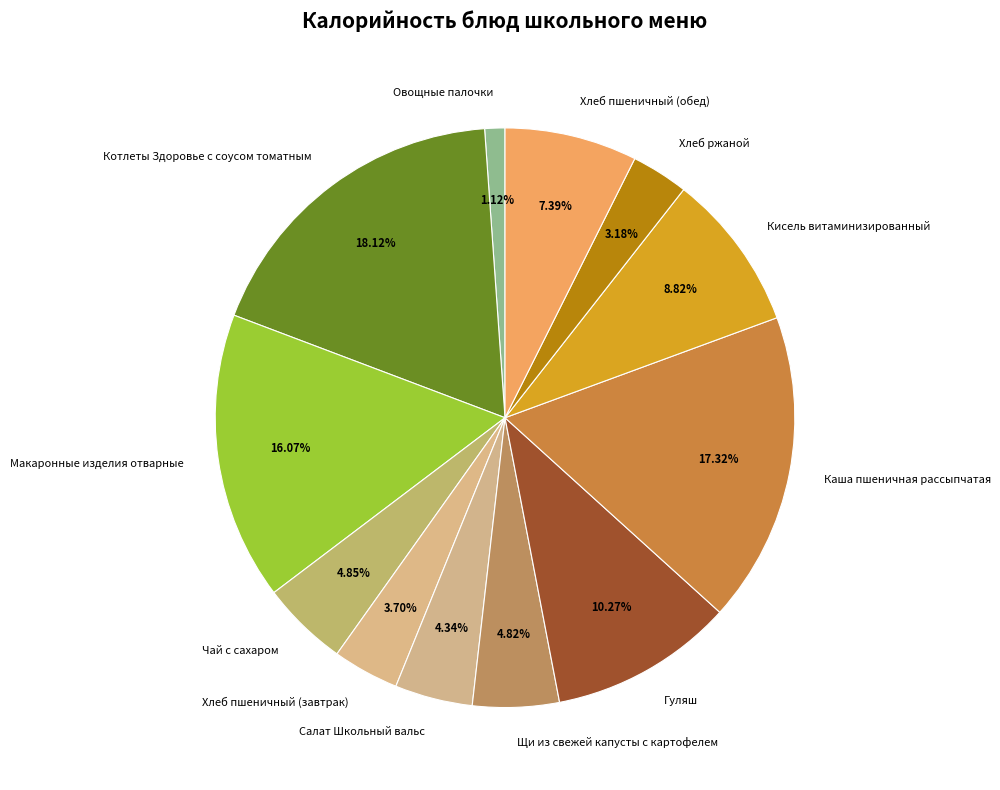

To the nearest percent, what portion does Салат Школьный вальс represent?

4%